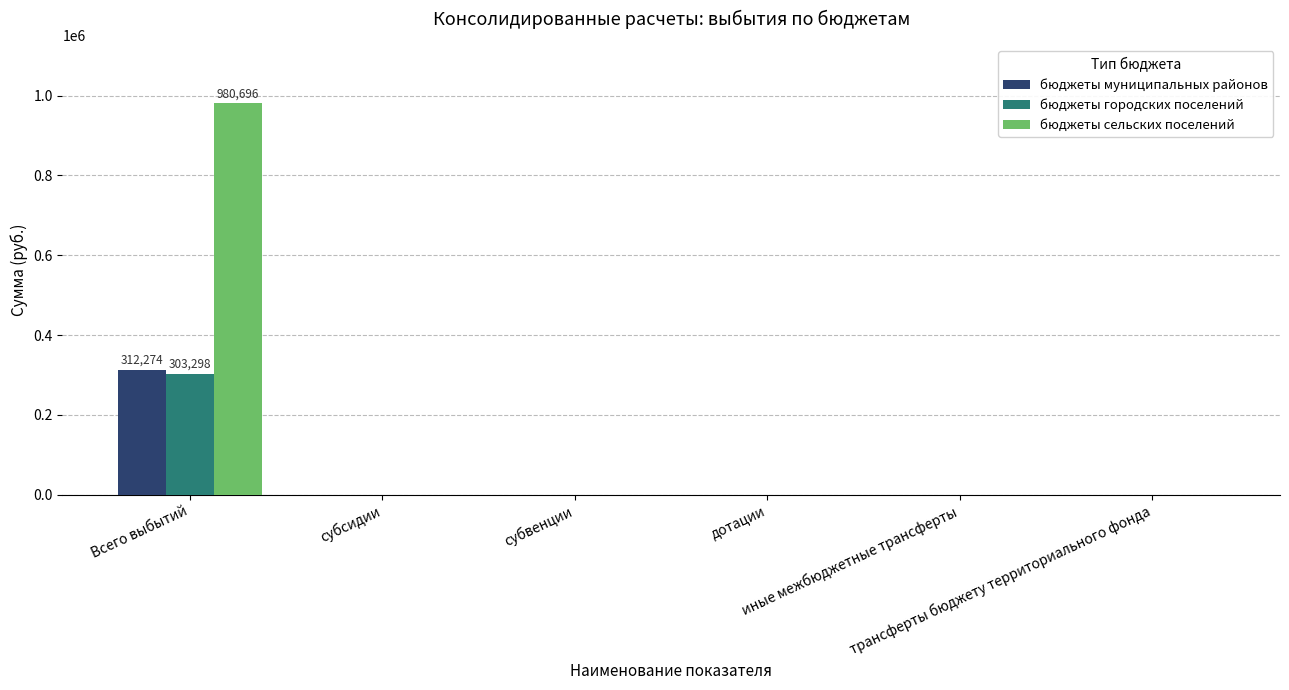

Reading right to left, list all the values displayed in this chart.

бюджеты муниципальных районов: 0.0	0.0	0.0	0.0	0.0	312274.1
бюджеты городских поселений: 0.0	0.0	0.0	0.0	0.0	303297.7
бюджеты сельских поселений: 0.0	0.0	0.0	0.0	0.0	980695.5